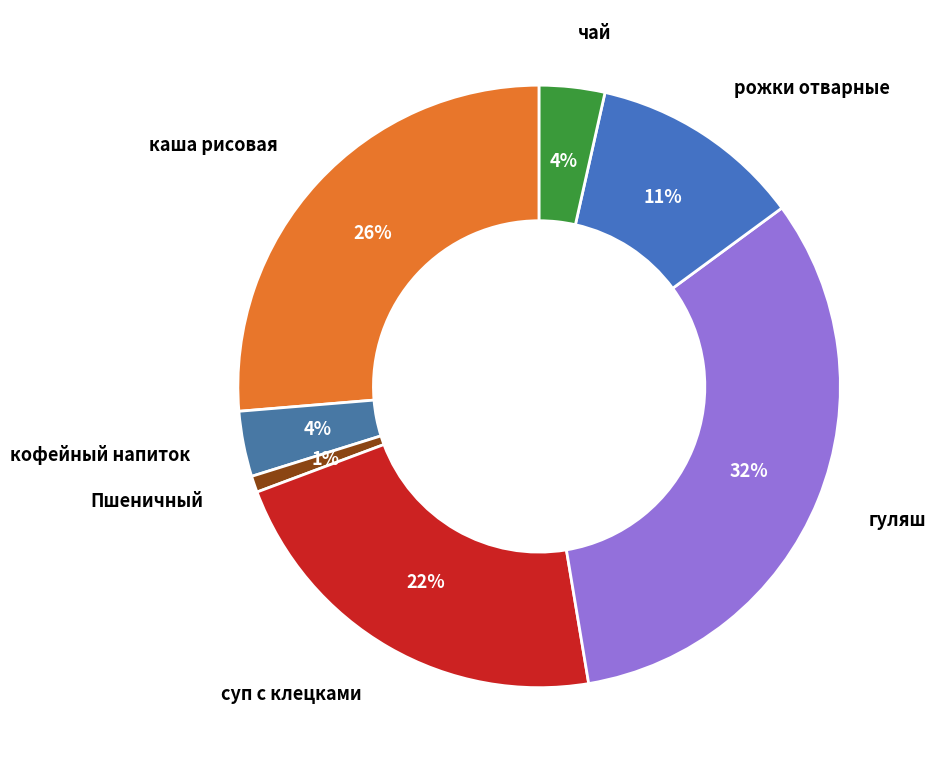

Count the number of slices in the pie.

7